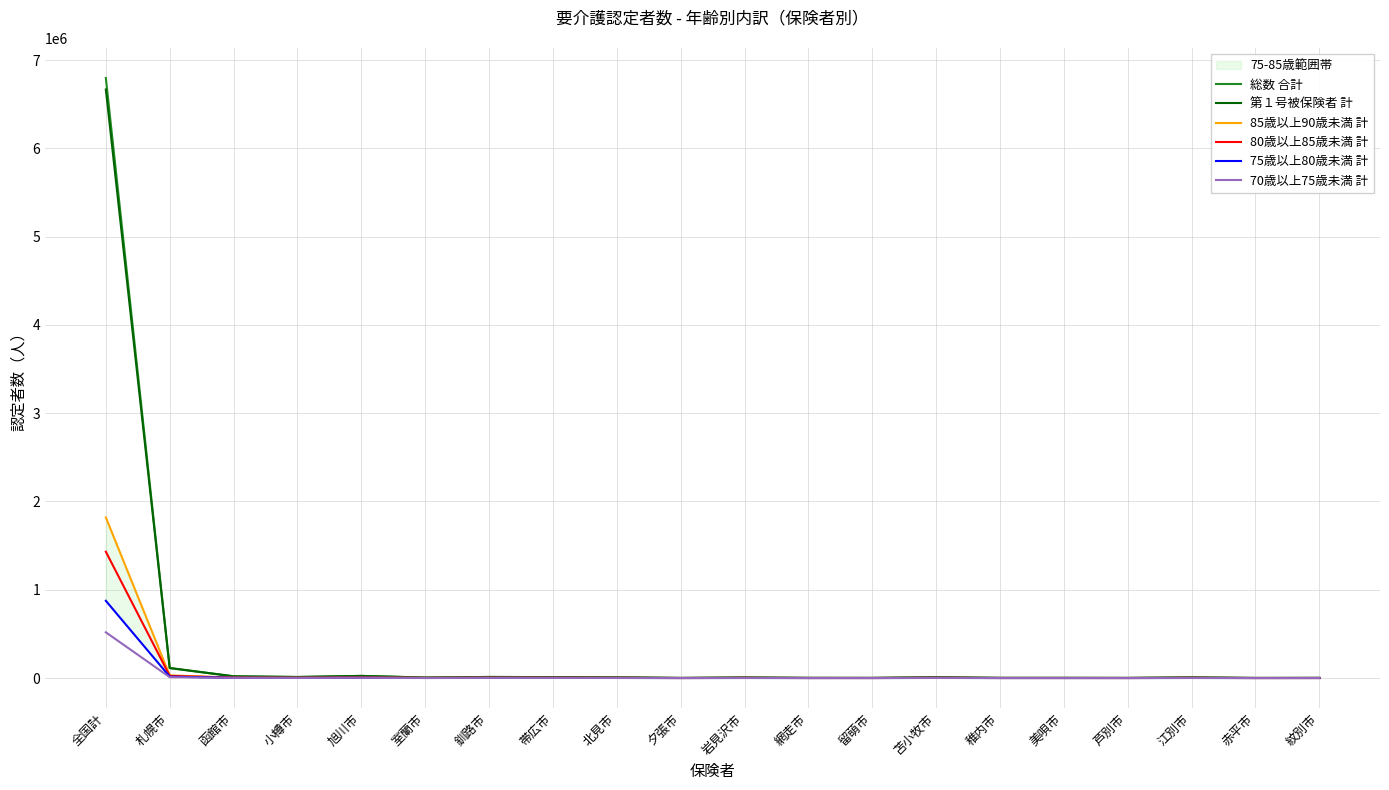

True or false: 70歳以上75歳未満 計 has more than 2 points higher than both neighbors.

True